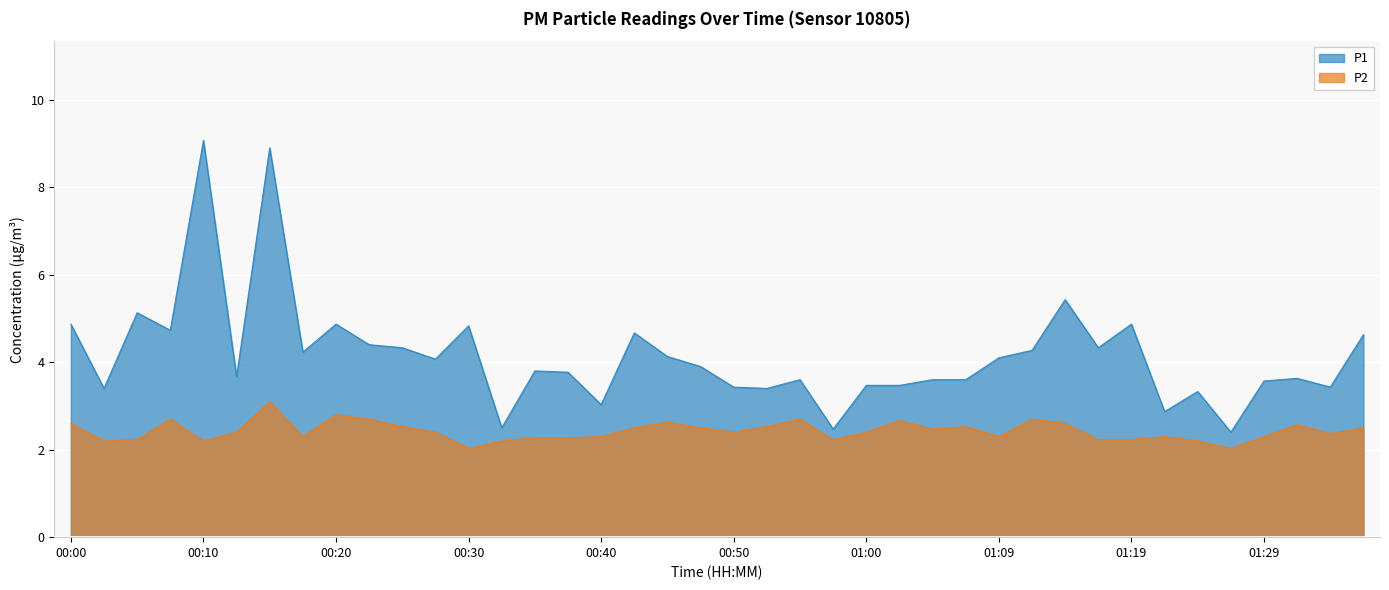

What is the sum of all P2 values?

97.1